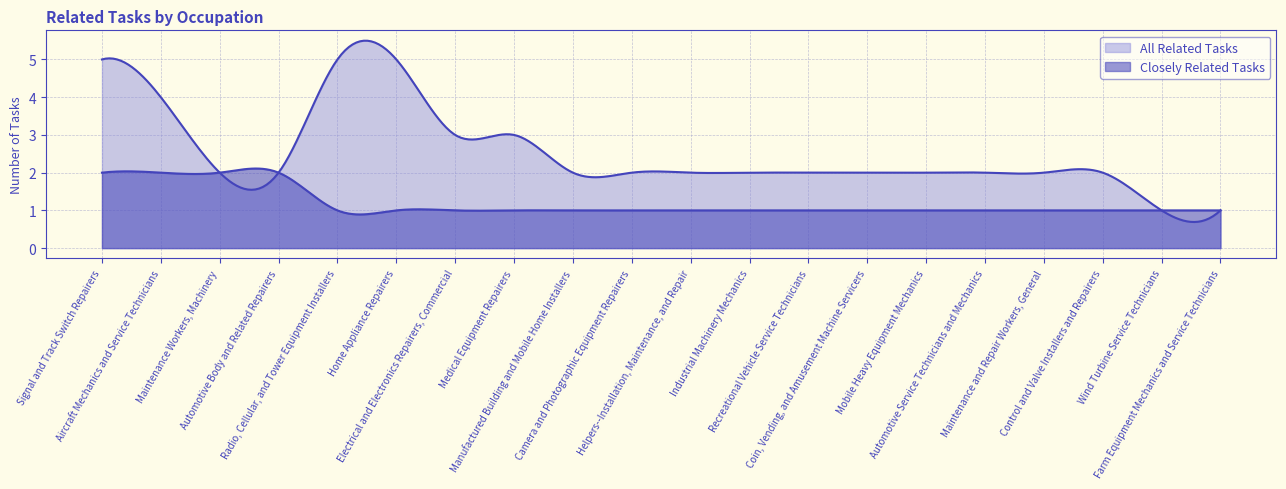

At Farm Equipment Mechanics and Service Technicians, list the series in order from largest to smallest.

Closely Related Tasks, All Related Tasks